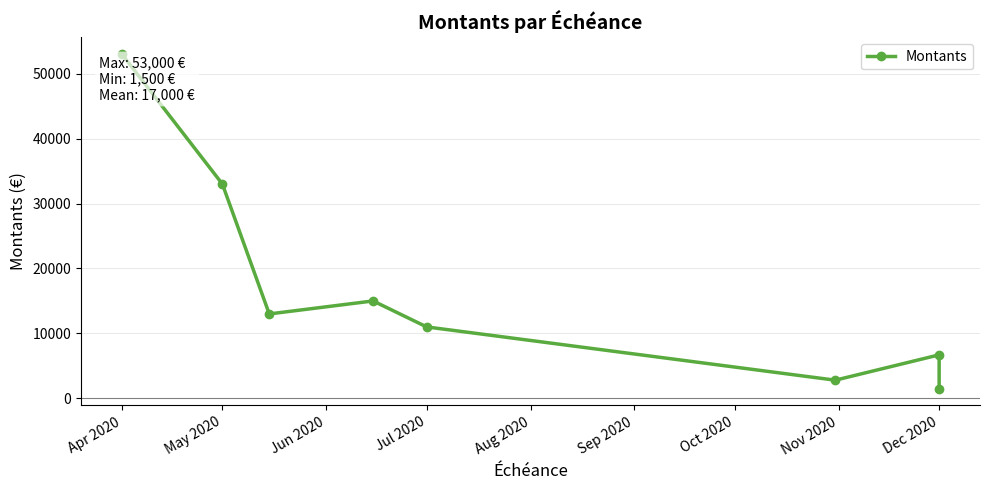

What is the change in value from Jul 2020 to Aug 2020?

-4000